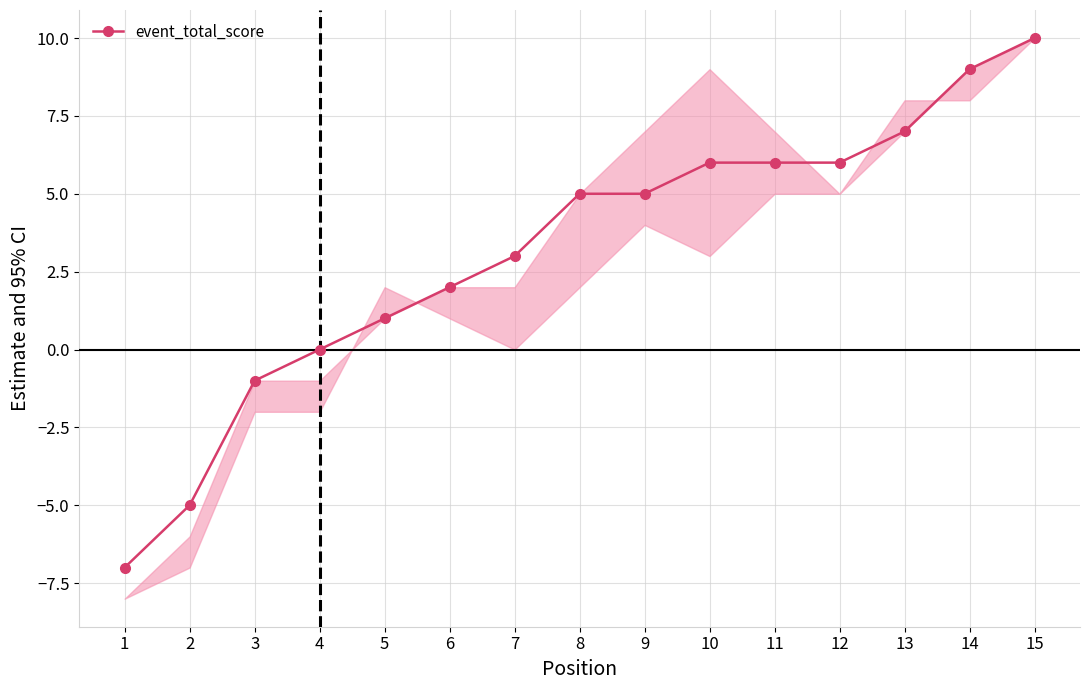

List the labels in order of value, largest first.

15, 14, 13, 10, 11, 12, 8, 9, 7, 6, 5, 4, 3, 2, 1